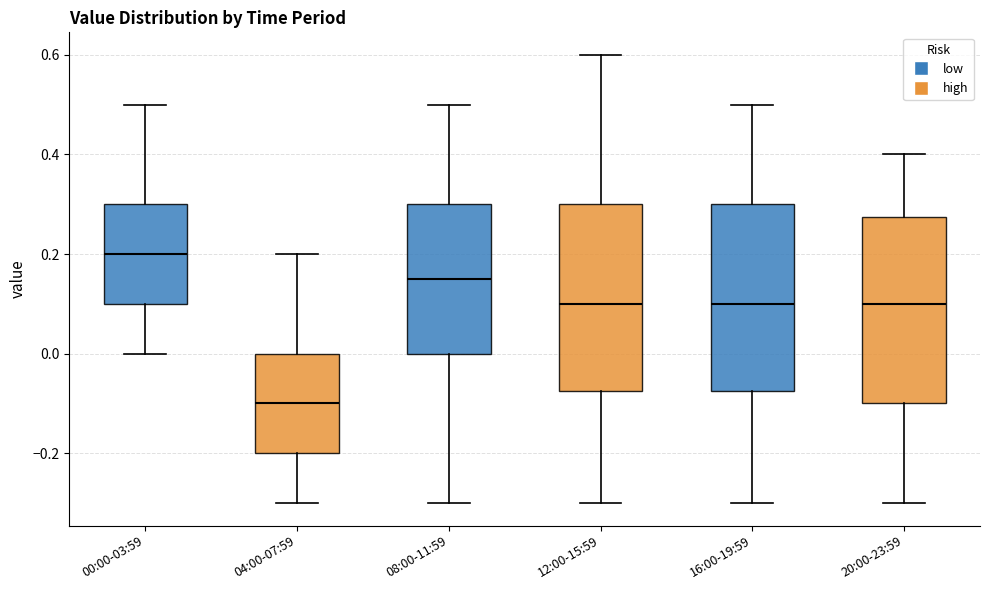

Where does the median line of the box for 04:00-07:59 sit on the y-axis? The values are not printed on the chart, so give them approximately, as read against the axis.

-0.10